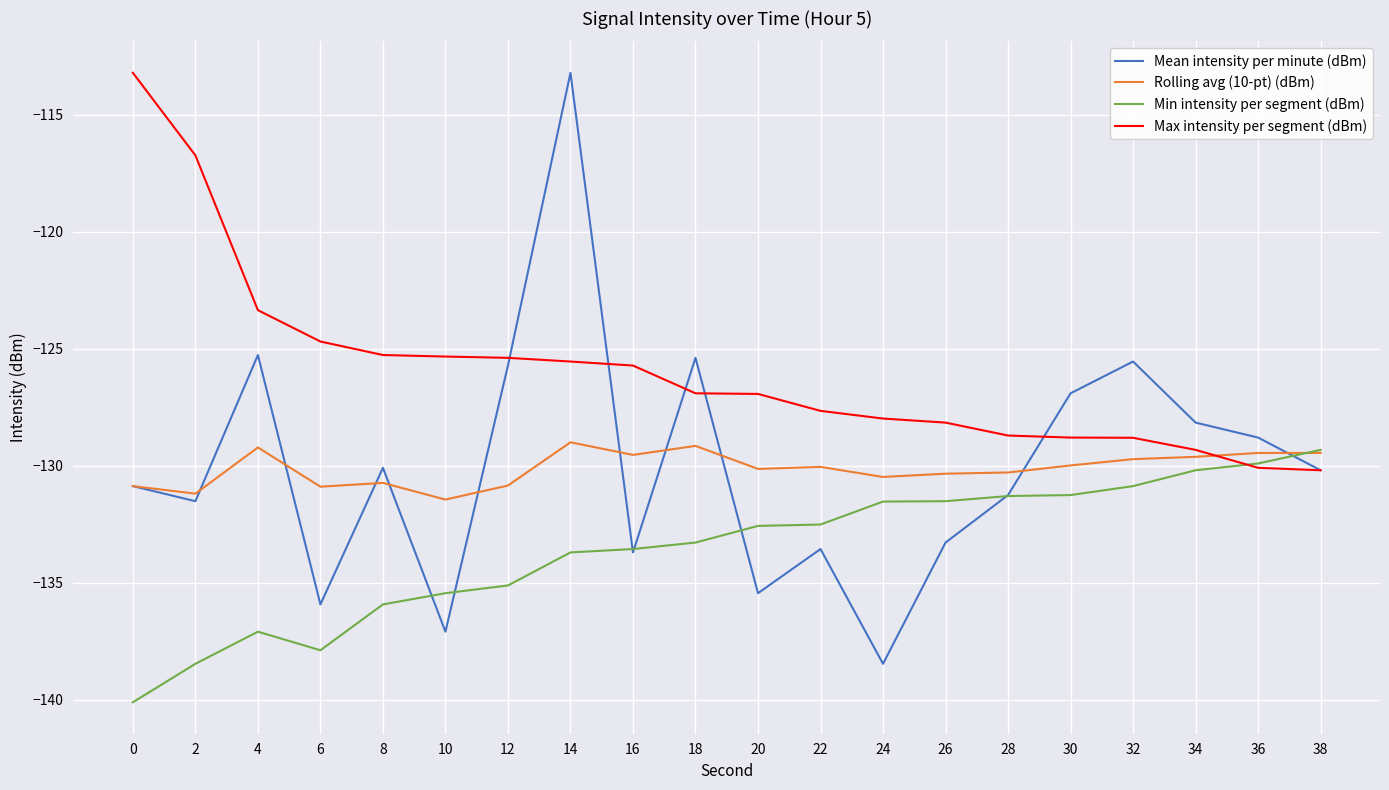

How many lines are shown in the chart?

4